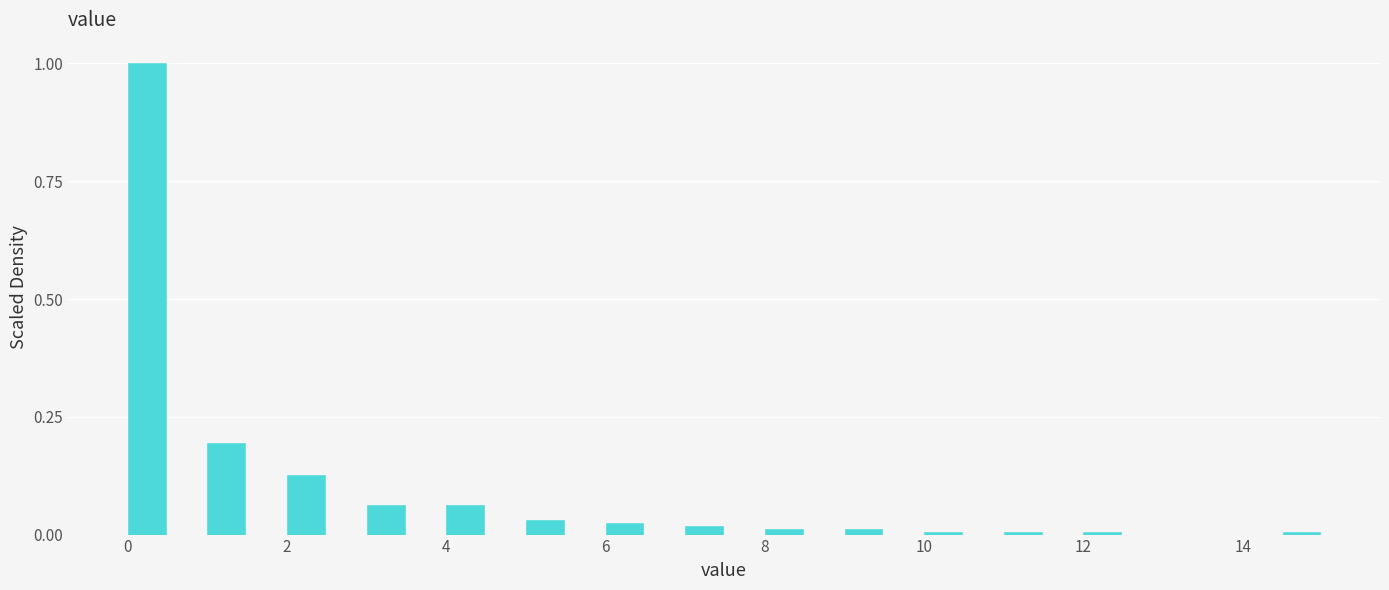

Around what value on the x-axis is the tallest bar? Give the approximate position of its centre, as read against the axis.

0.2